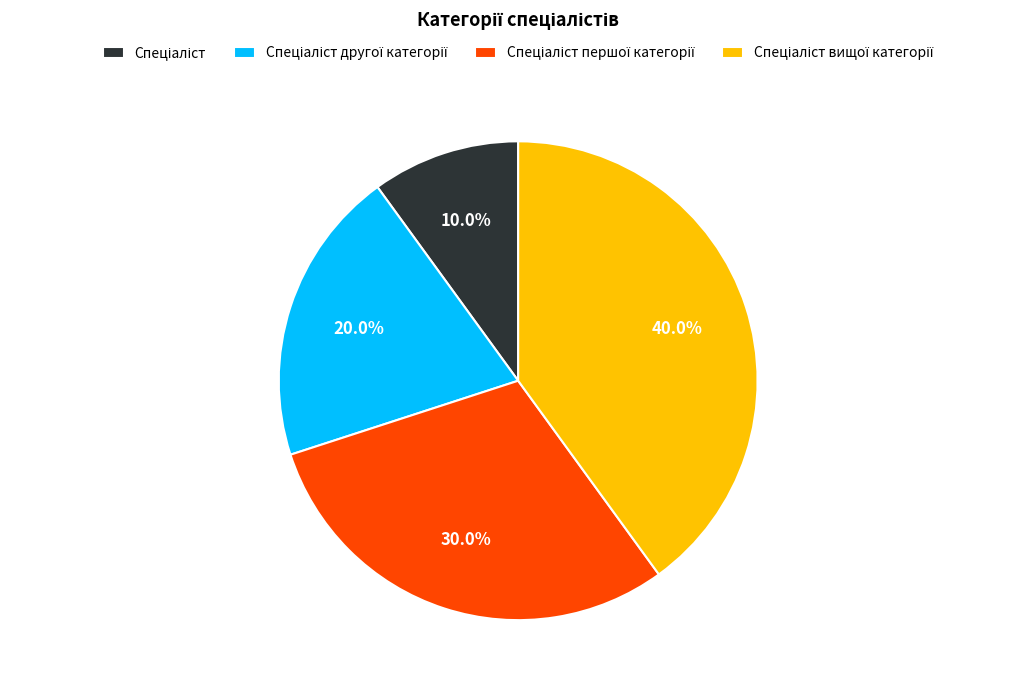

Is there any slice that represents more than half of the pie?

No